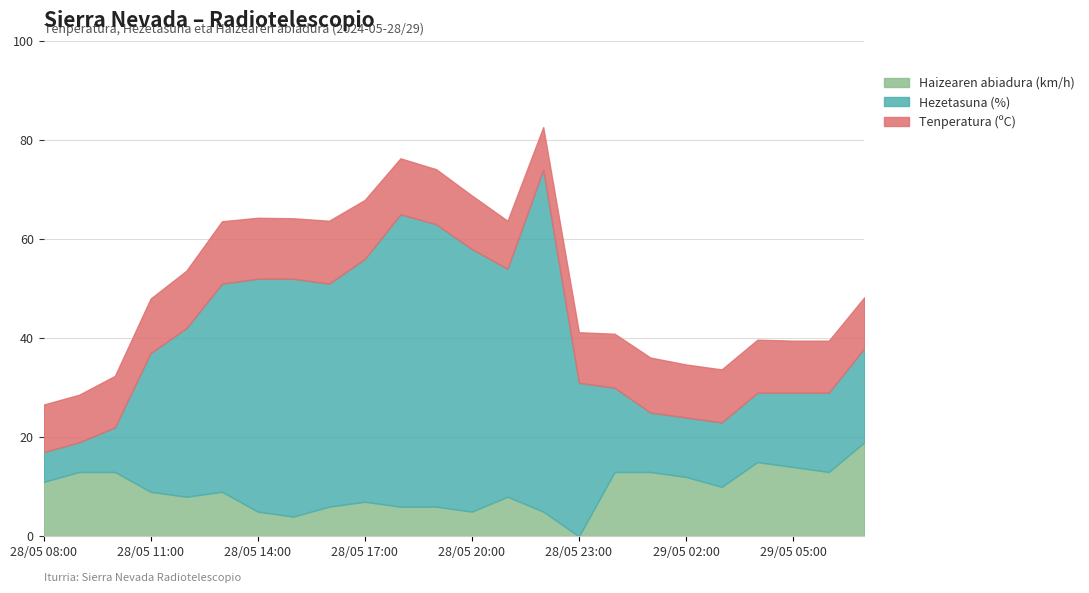

What is the label of the 1st point from the right?

29/05 07:00